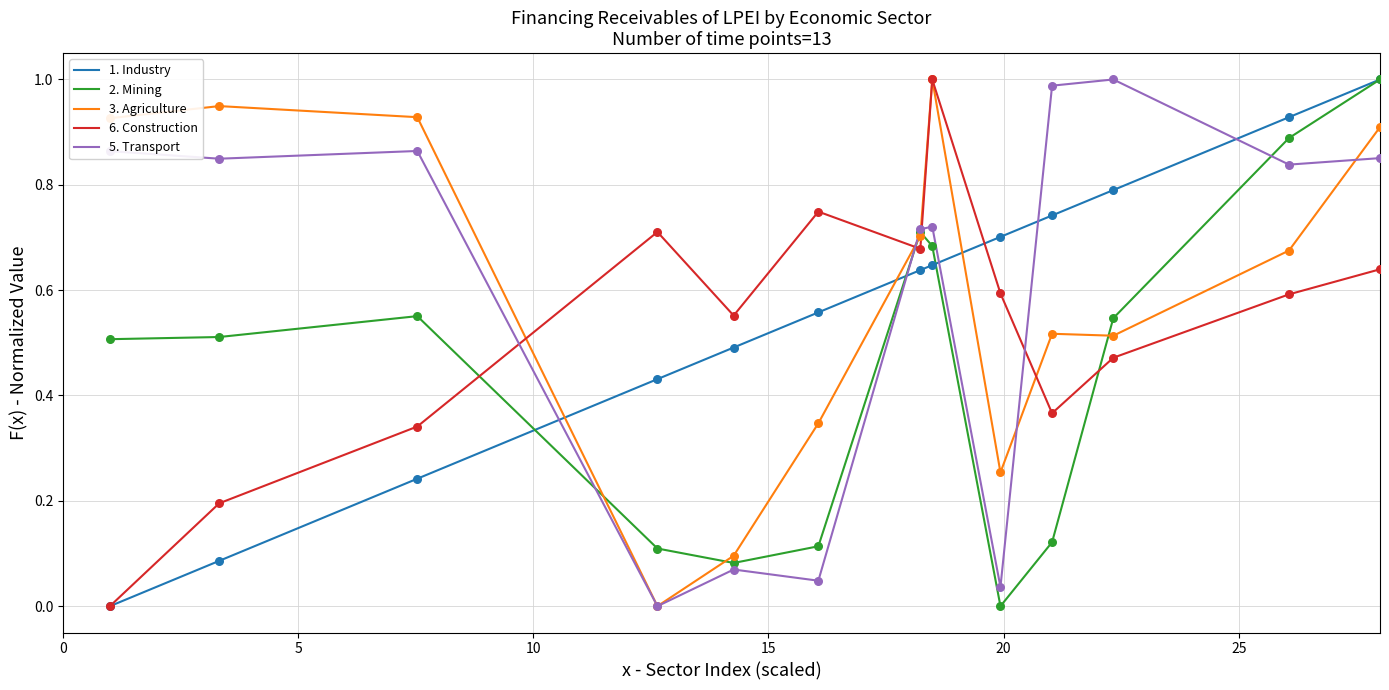

How many intersections are there between 5. Transport and 6. Construction?

4